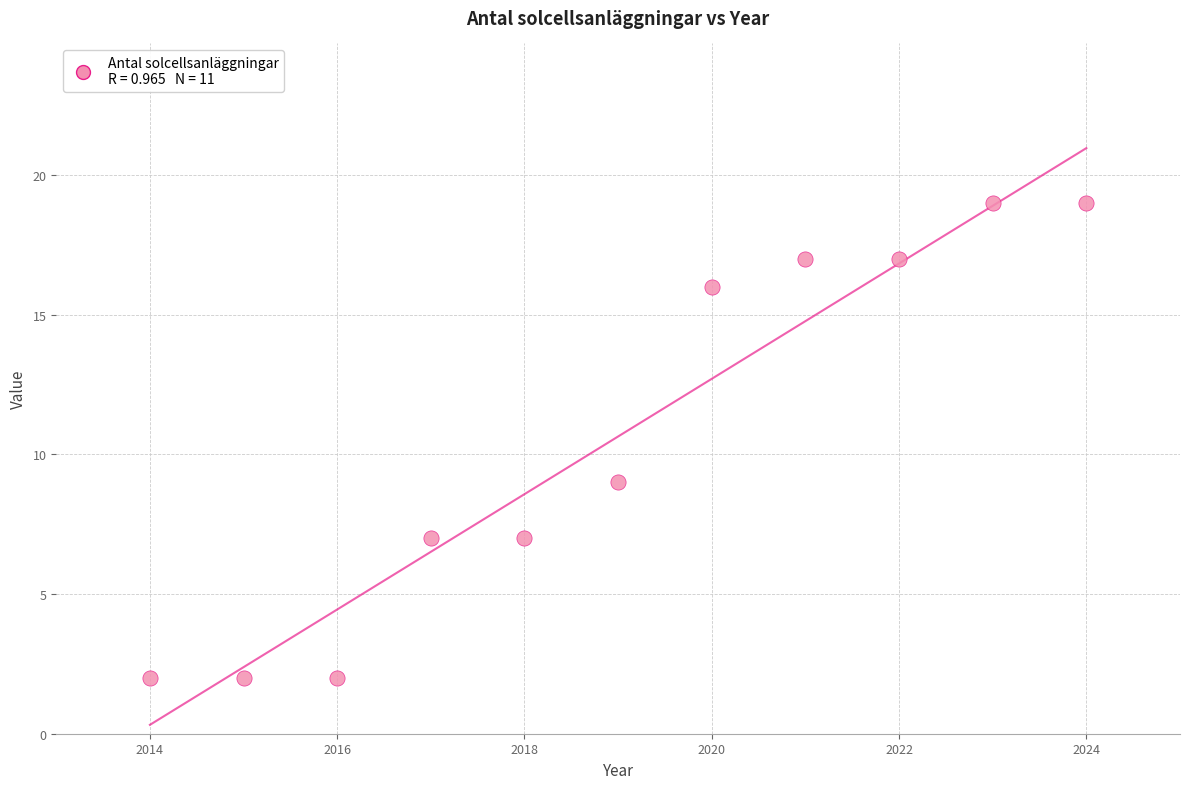

What Y value in the scatter plot is closest to 10?

9